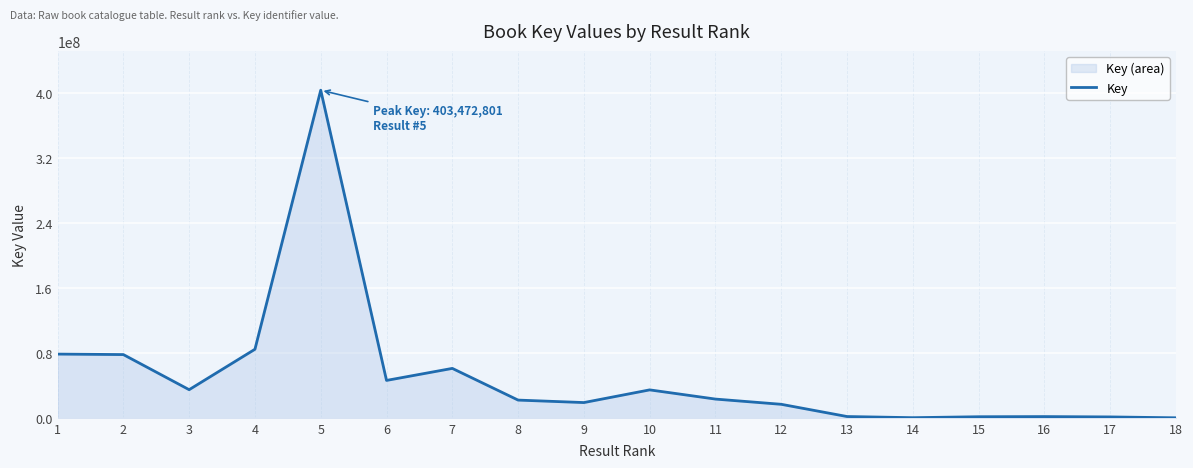

Which label corresponds to the smallest value in the chart?

18